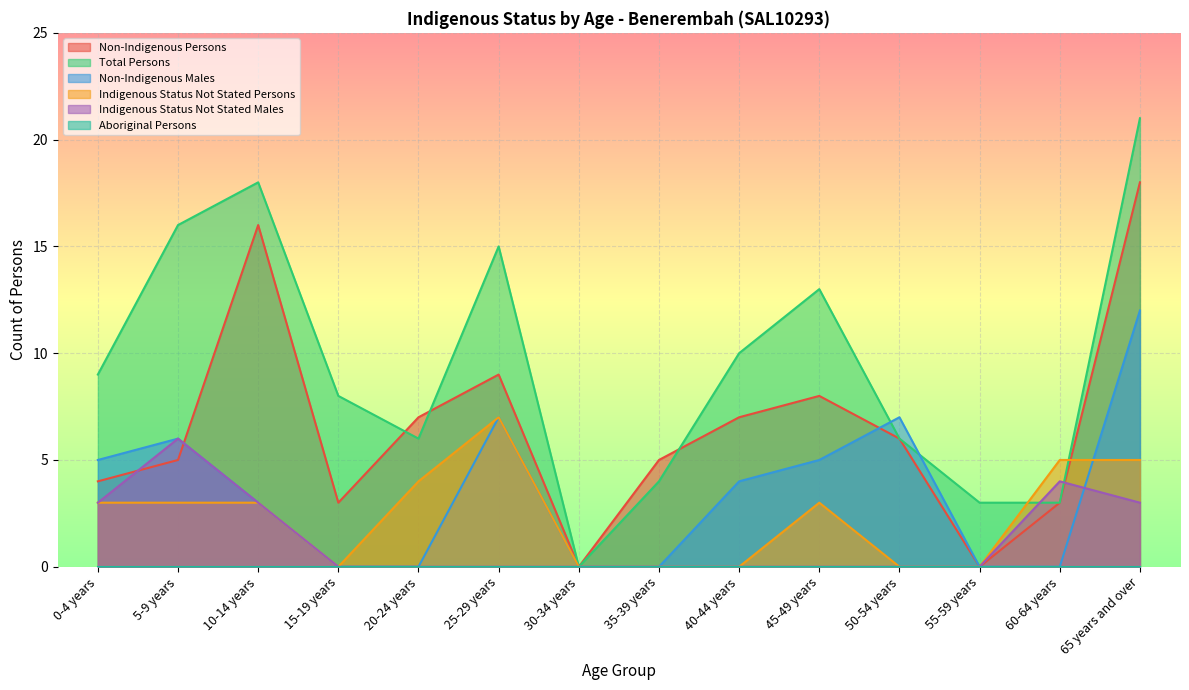

Count the number of data series in this chart.

6